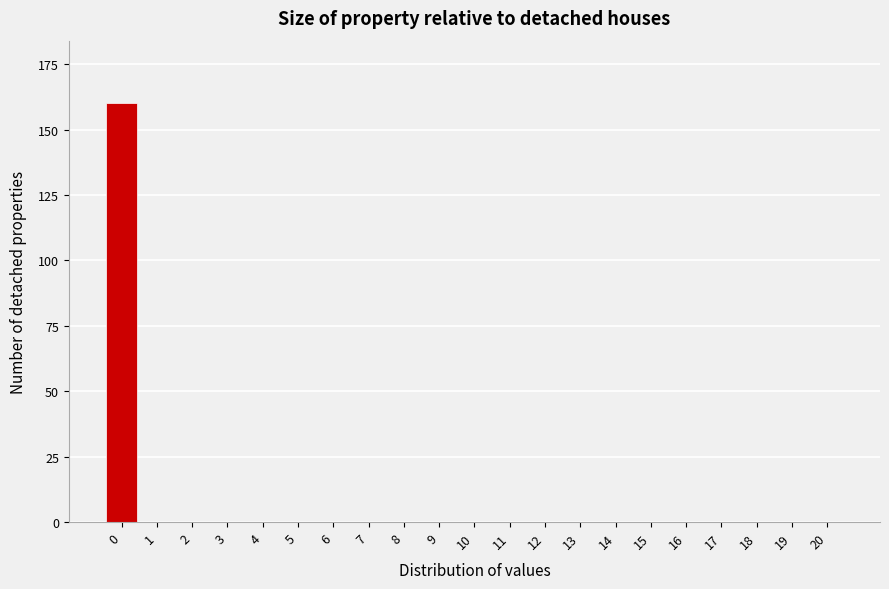

Reading left to right, what are all the values shown in this chart?

0=160	1=0	2=0	3=0	4=0	5=0	6=0	7=0	8=0	9=0	10=0	11=0	12=0	13=0	14=0	15=0	16=0	17=0	18=0	19=0	20=0